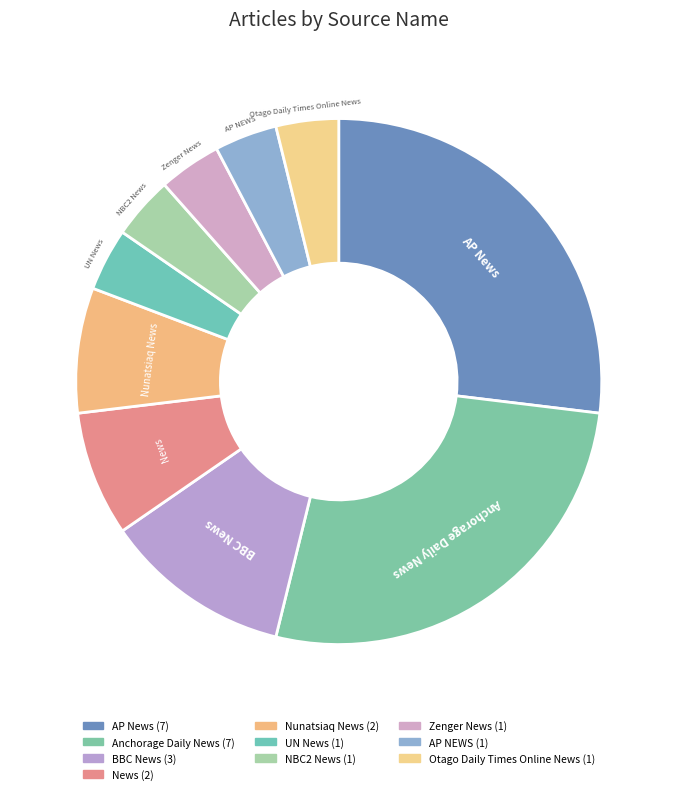

The Nunatsiaq News slice represents 8% of the pie. True or false?

True